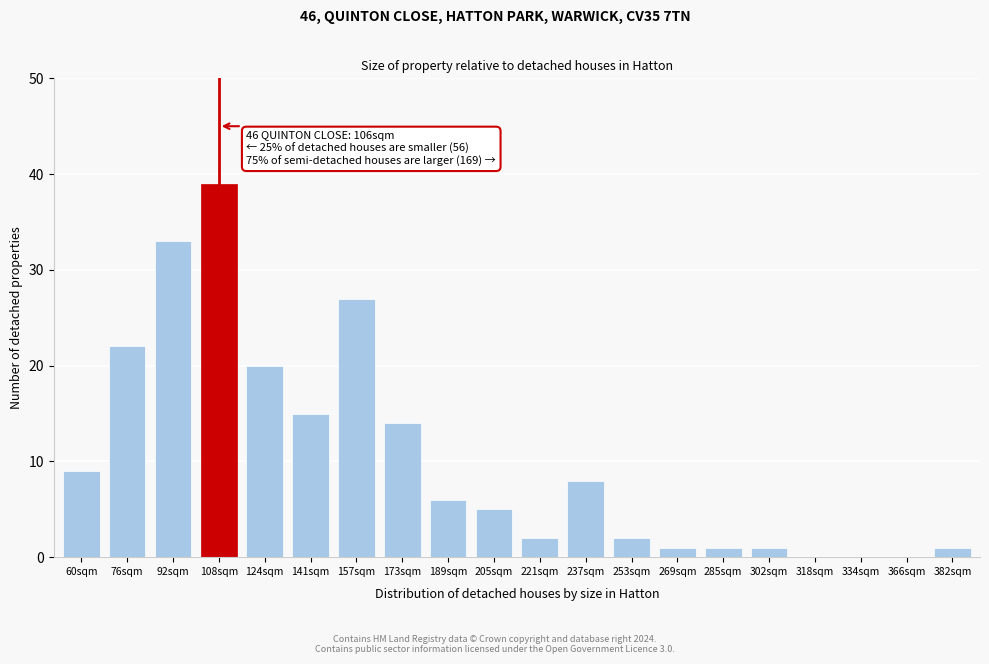

Reading right to left, what are all the values shown in this chart?

382sqm=1	366sqm=0	334sqm=0	318sqm=0	302sqm=1	285sqm=1	269sqm=1	253sqm=2	237sqm=8	221sqm=2	205sqm=5	189sqm=6	173sqm=14	157sqm=27	141sqm=15	124sqm=20	108sqm=39	92sqm=33	76sqm=22	60sqm=9